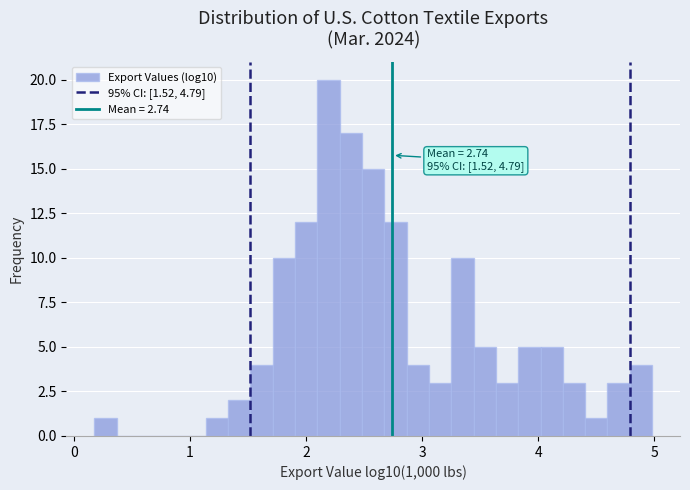

Read against the x-axis, roughly where is the centre of the tallest bar?

2.2